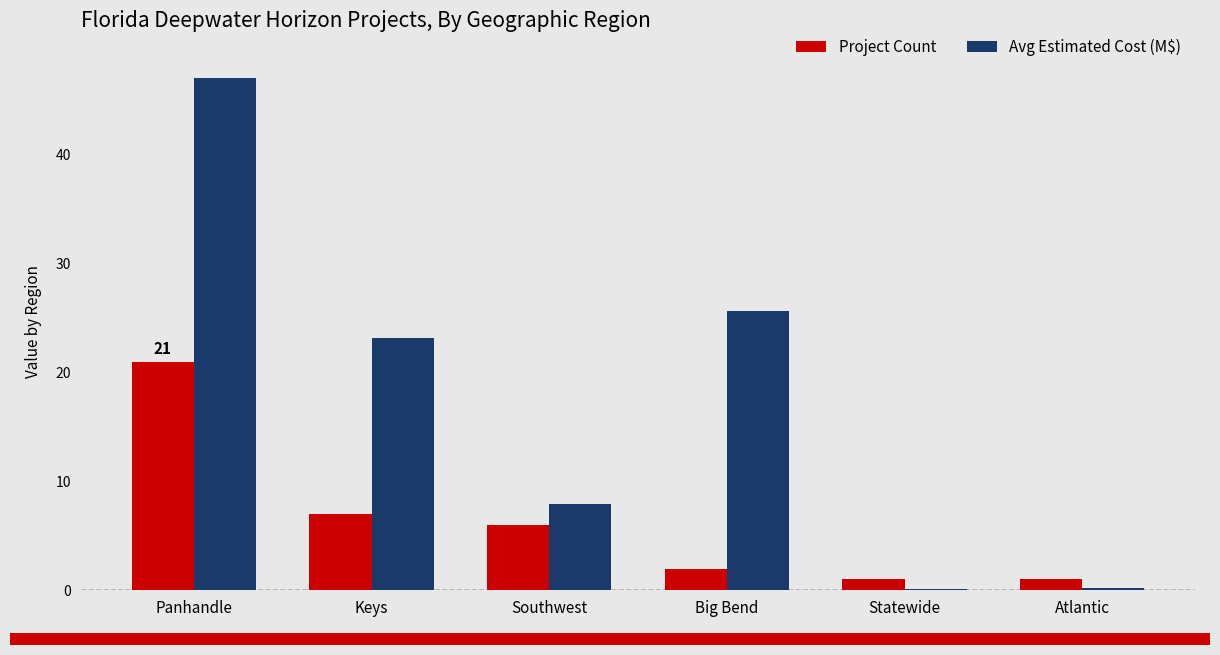

Where is Project Count nearest to the value 11?

Keys